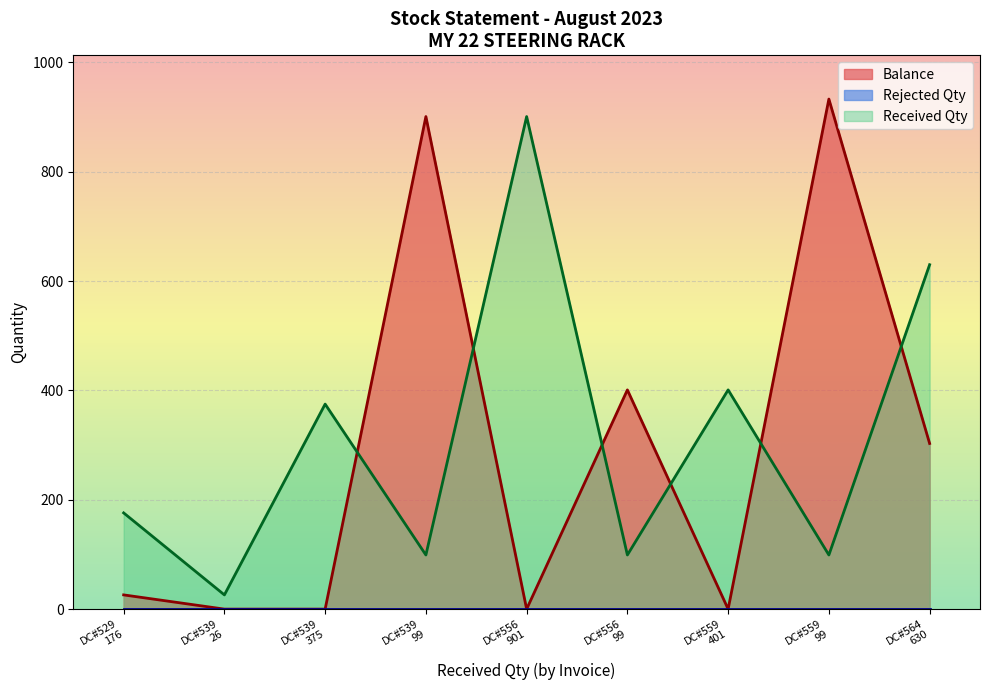

What is the average value?

285